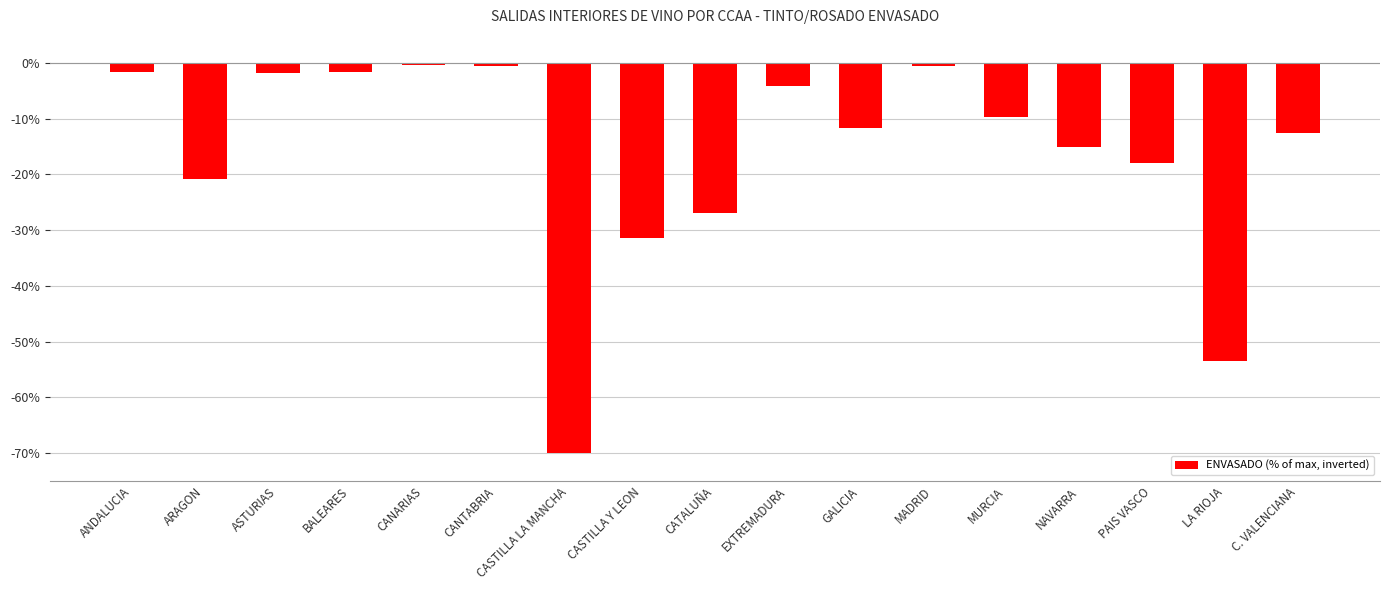

What value does the data have at EXTREMADURA?

-4.2